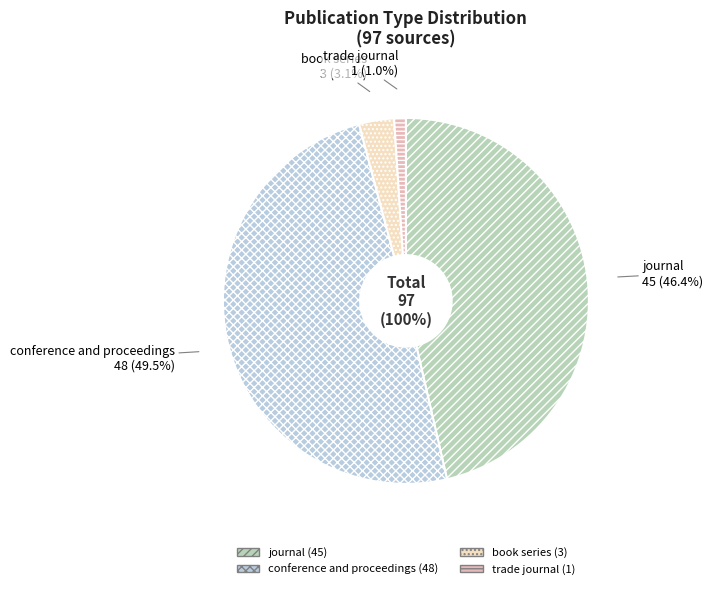

How many segments does this pie chart have?

4